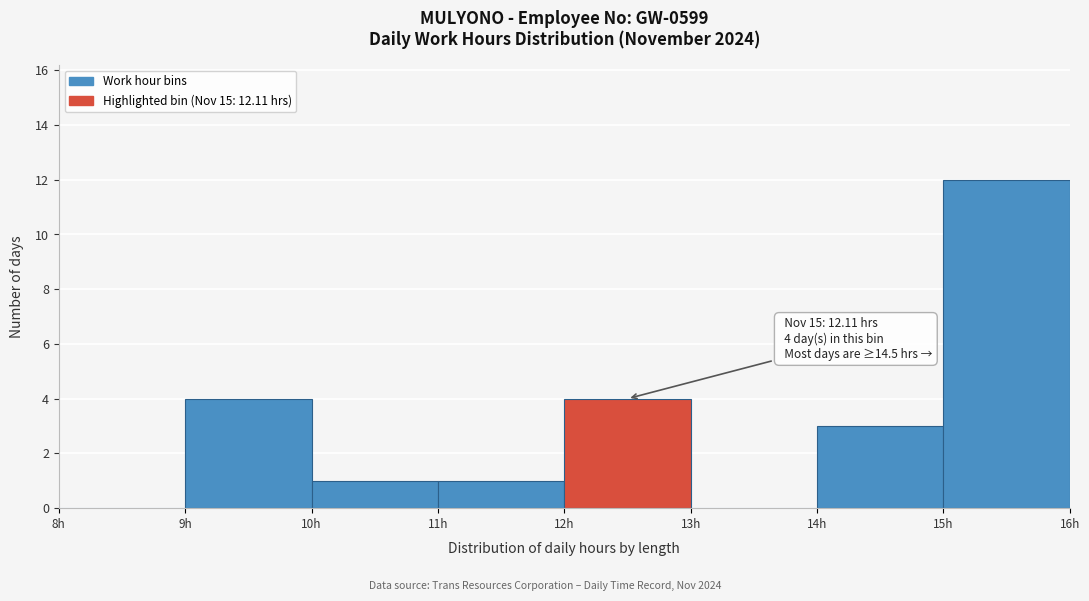

Which range on the x-axis has the tallest bar?

15 to 16